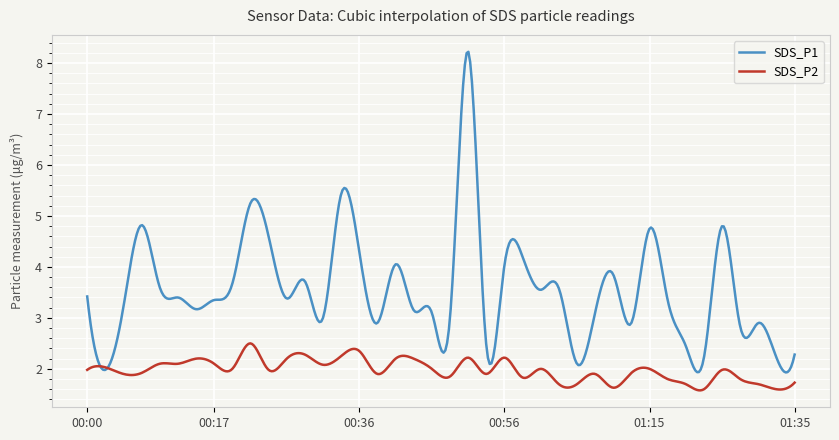

What is the minimum value shown in the chart?

1.6